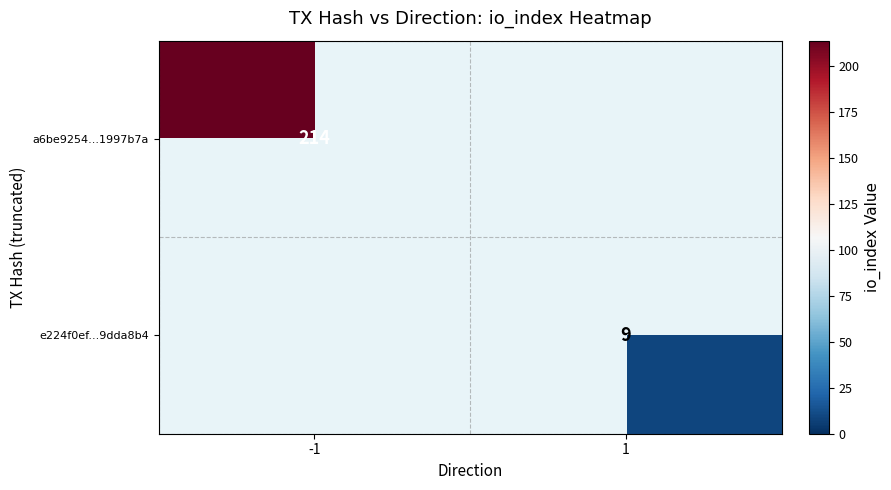

Is it true that e224f0ef...9dda8b4 equals 4 at 1?

False